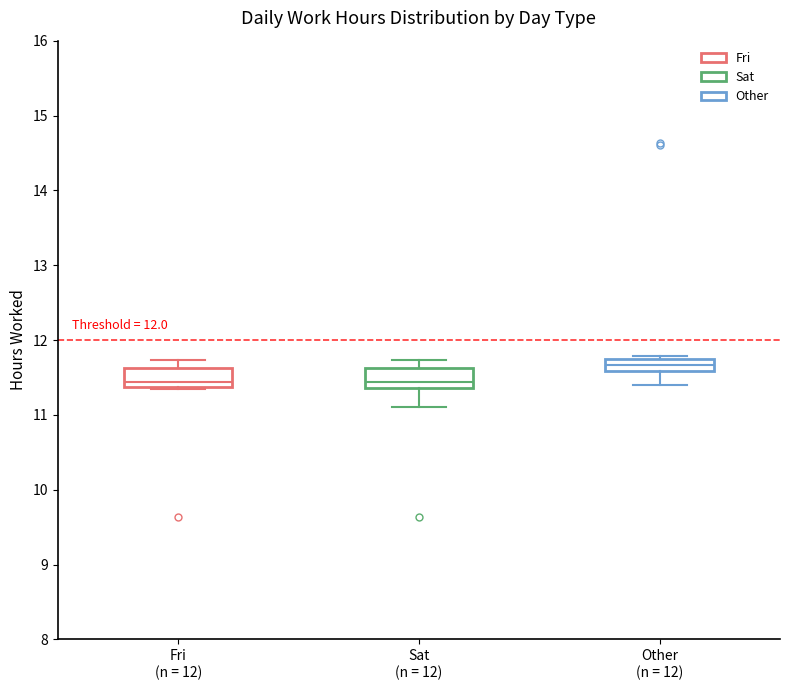

Reading left to right, read every box against the y-axis: the position of its median line, the range the box covers, and the ends of its whiskers. The values are not printed on the chart, so give them approximately, as read against the axis.

Fri (n = 12): median 11.4 (just above the box's lower edge), box 11.4 to 11.6, whiskers 11.4 to 11.7
Sat (n = 12): median 11.4 (just above the box's lower edge), box 11.4 to 11.6, whiskers 11.1 to 11.7
Other (n = 12): median 11.7 (inside the box), box 11.6 to 11.7, whiskers 11.4 to 11.8